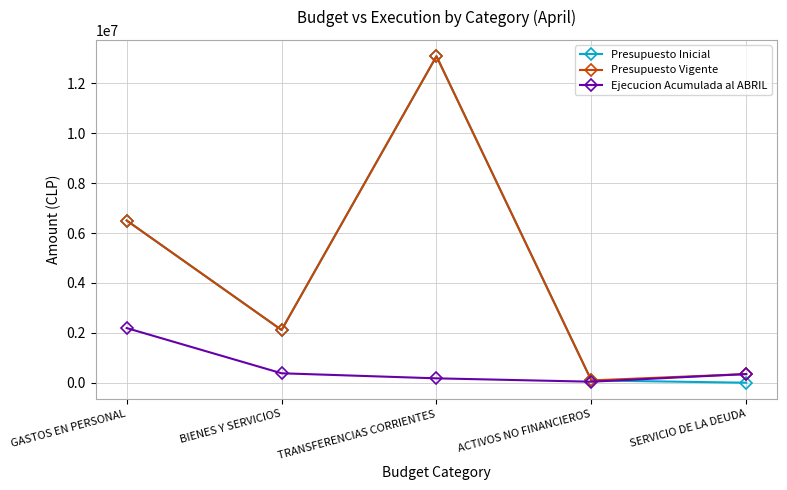

Is it true that Ejecucion Acumulada al ABRIL equals 378232 at BIENES Y SERVICIOS?

True